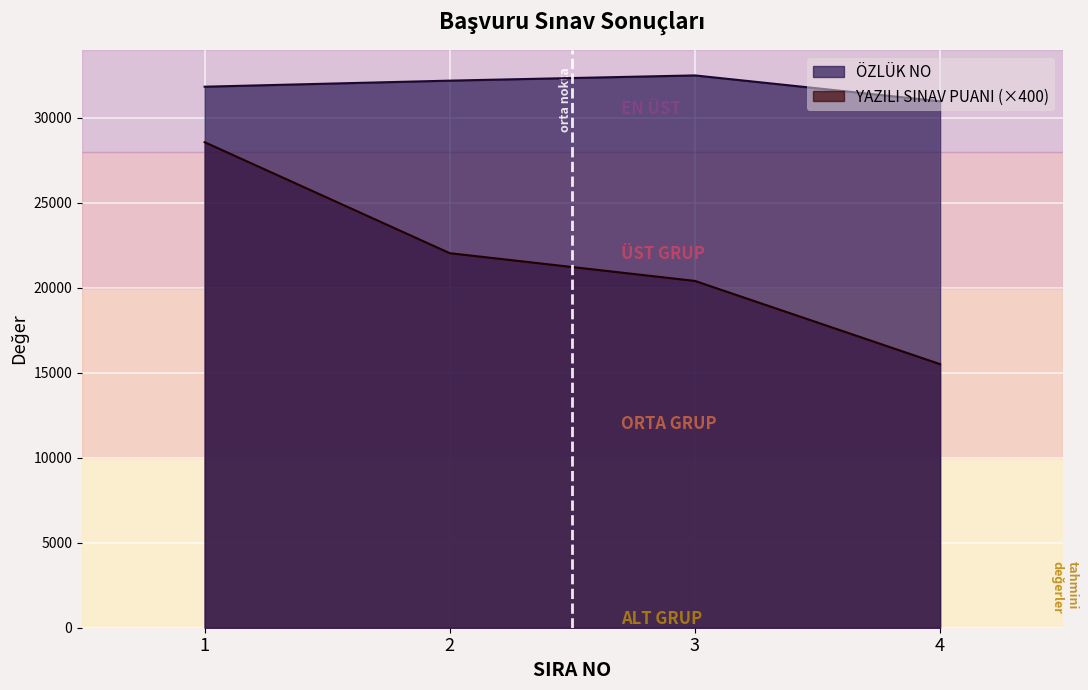

Reading left to right, what are all the values shown in this chart?

ÖZLÜK NO: 1=31837.0	2=32194.0	3=32501.0	4=30980.0
YAZILI SINAV PUANI: 1=28571.4	2=22040.8	3=20408.2	4=15510.2